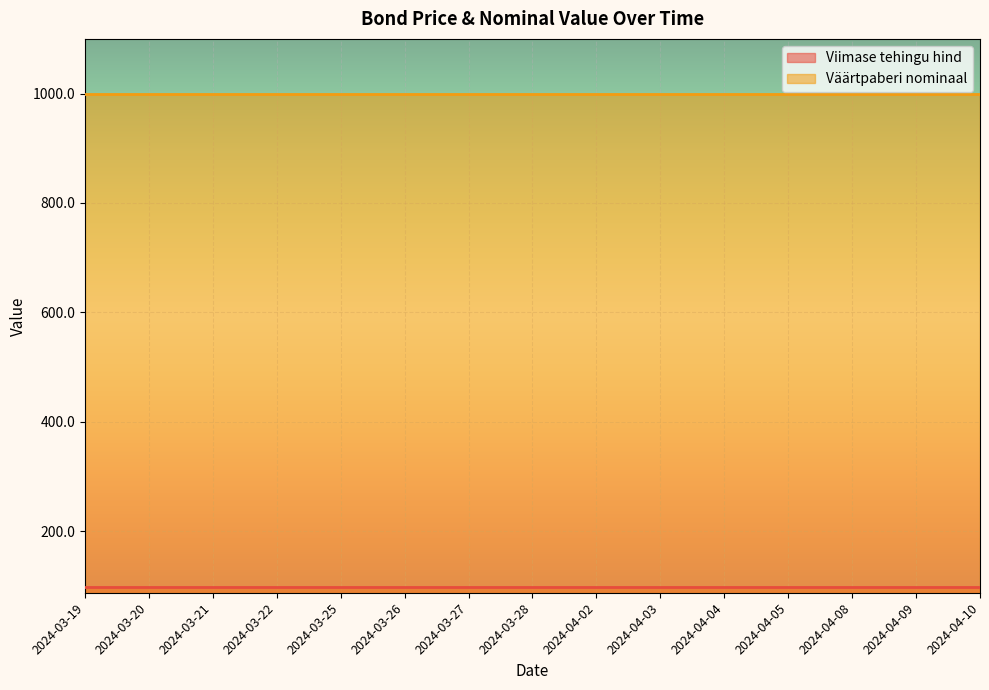

What is the greatest value displayed?

1000.0